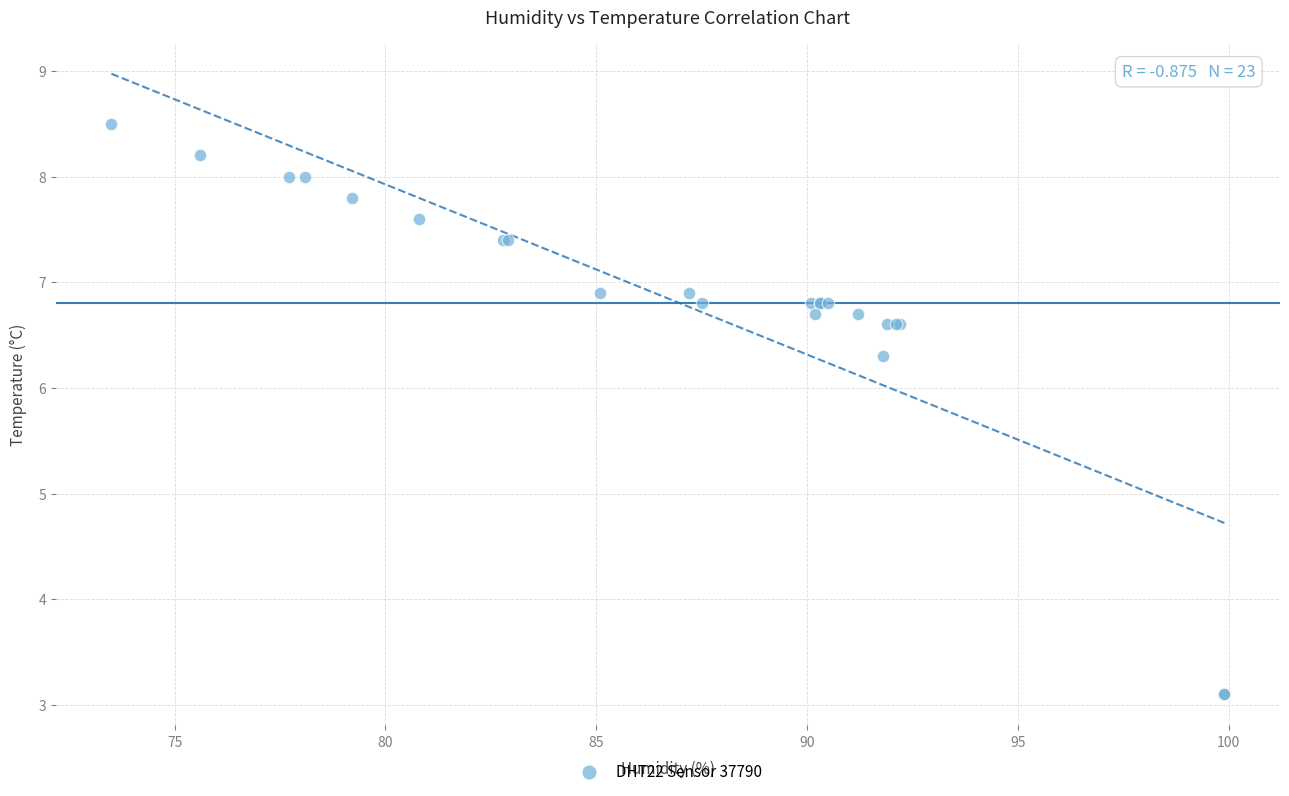

What Y value in the scatter plot is closest to 5?

6.3